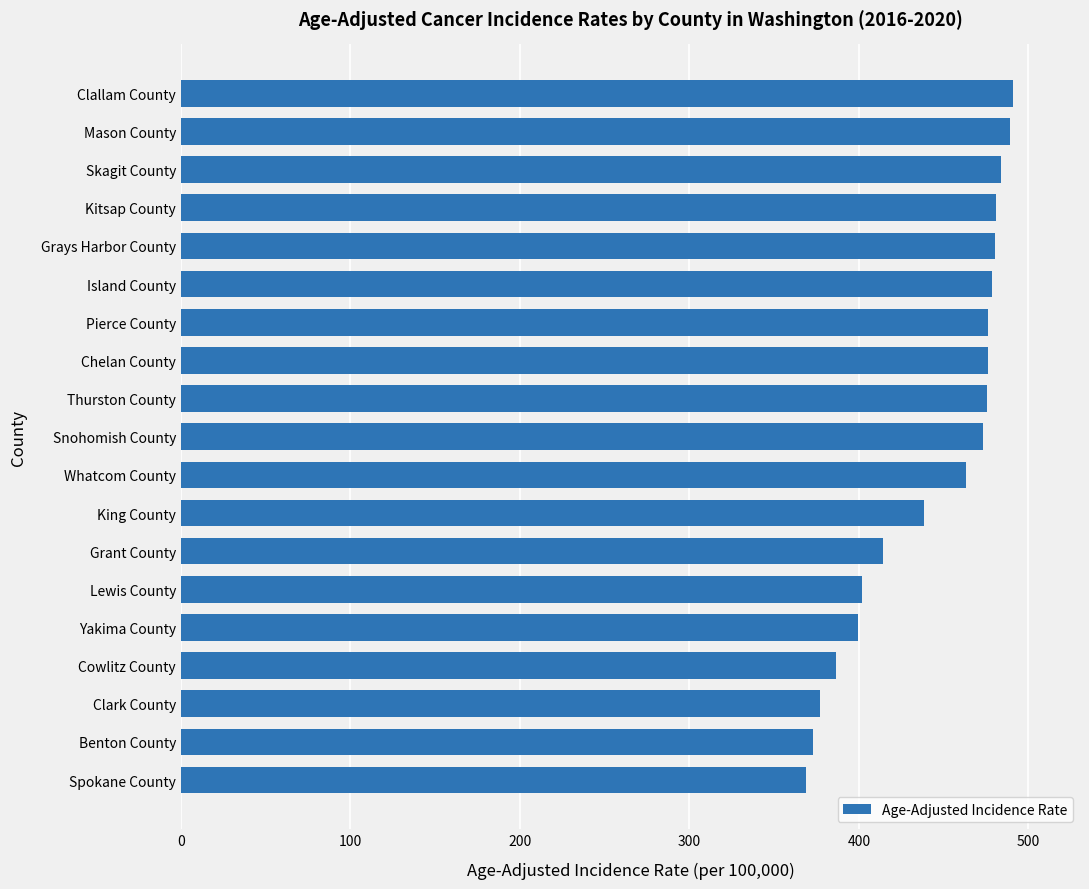

Which category has the lowest value across all series?

Spokane County